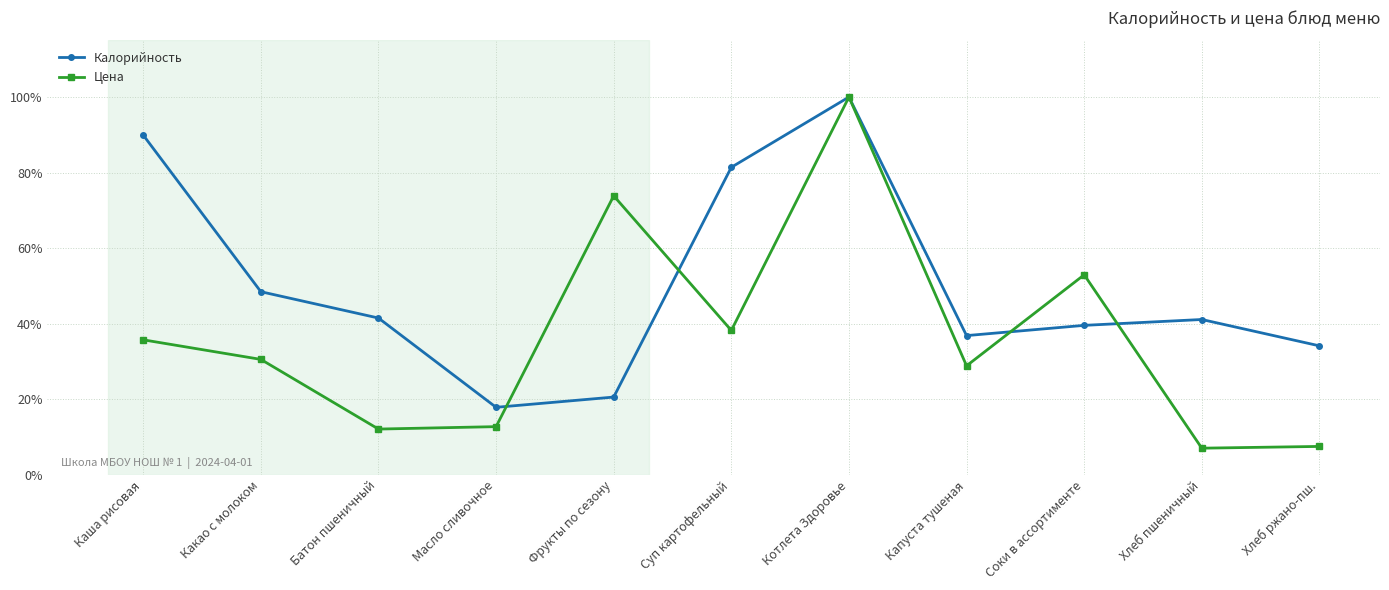

Which series has the widest spread of values?

Цена